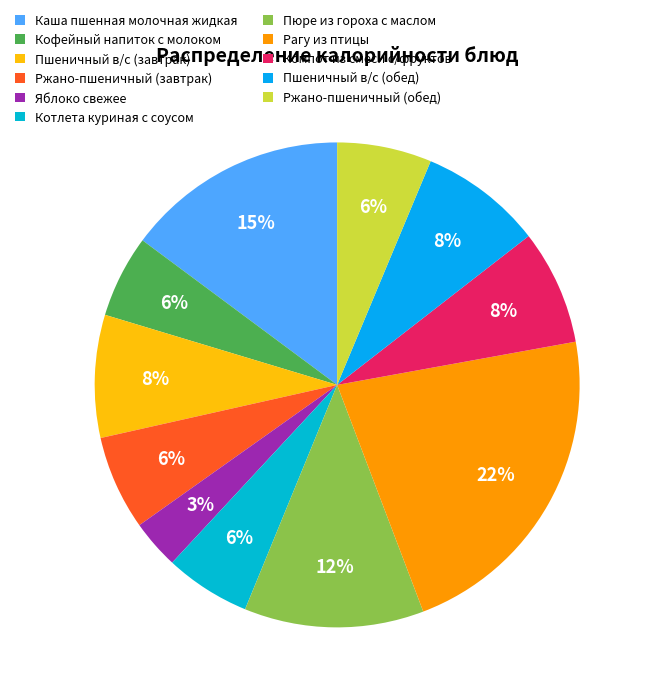

Does Пшеничный в/с (обед) account for over 50% of the chart?

No